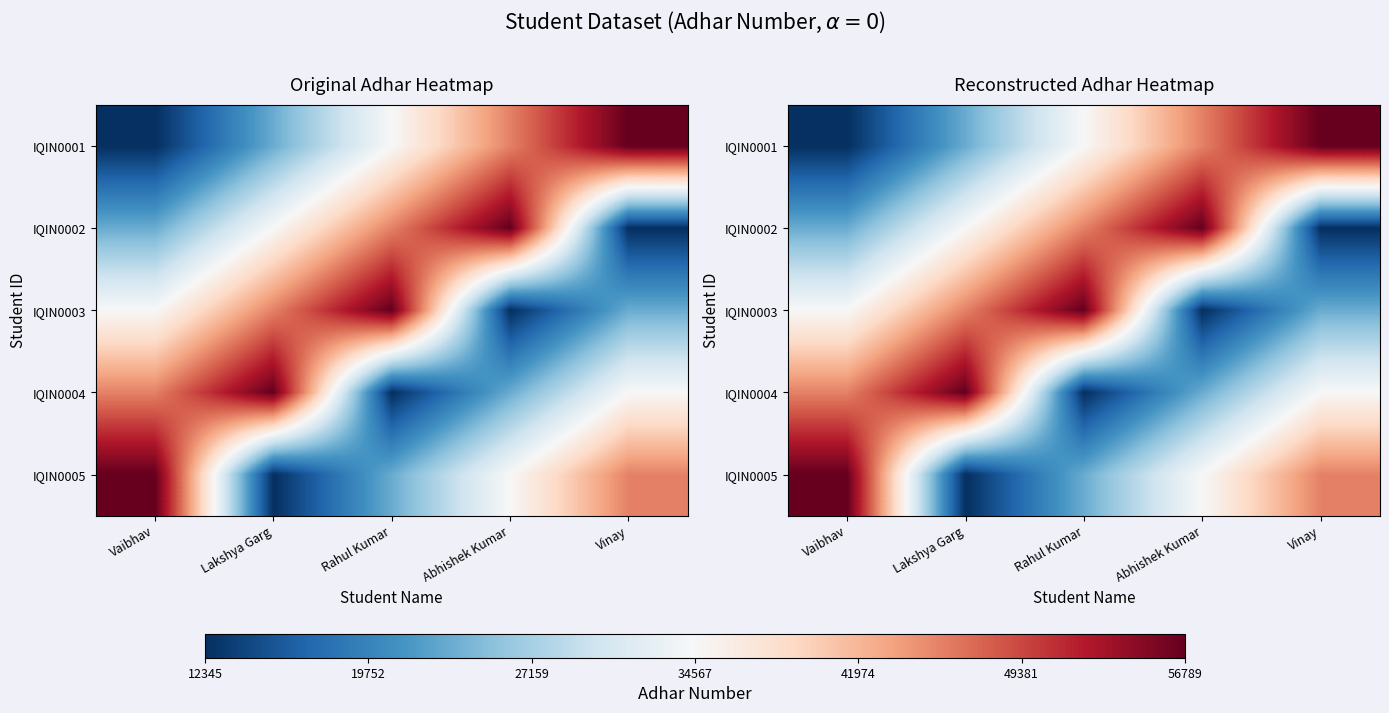

Rank the series at Vaibhav from highest to lowest value.

IQIN0005, IQIN0004, IQIN0003, IQIN0002, IQIN0001